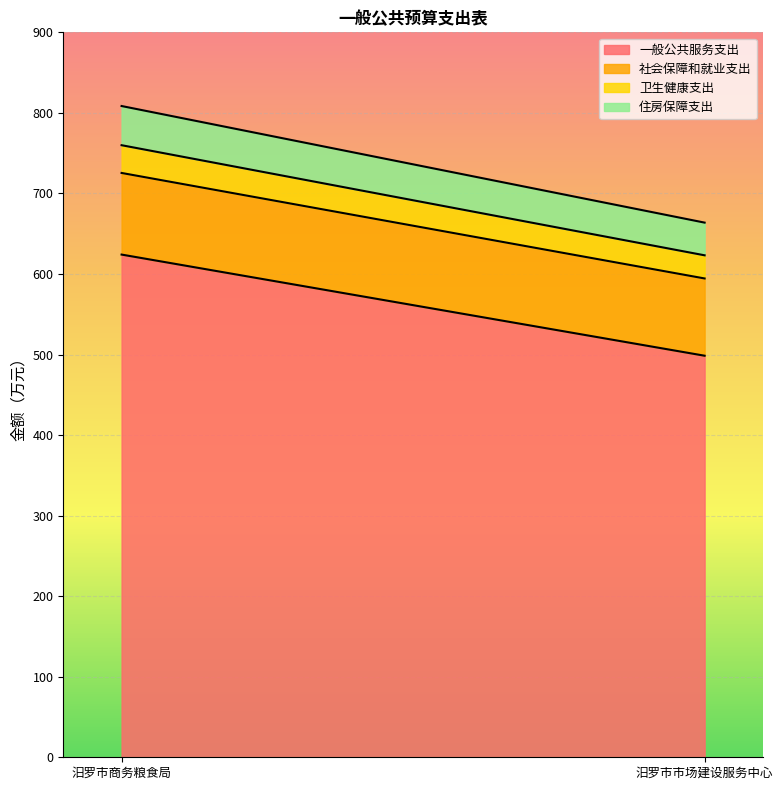

The 一般公共服务支出 series shows 714.3 at 汨罗市市场建设服务中心. True or false?

False